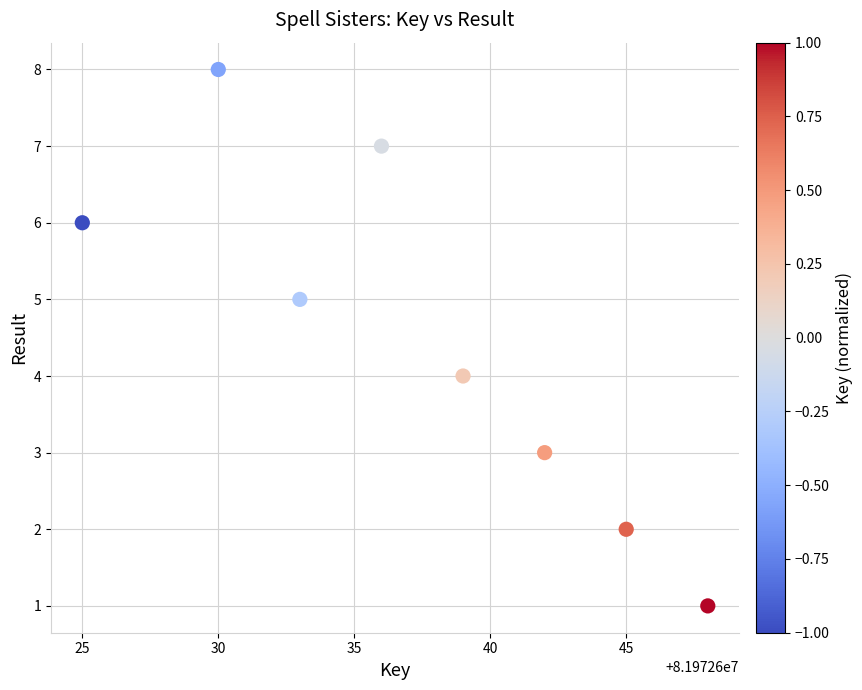

What is the range of Y values (max minus min)?

7